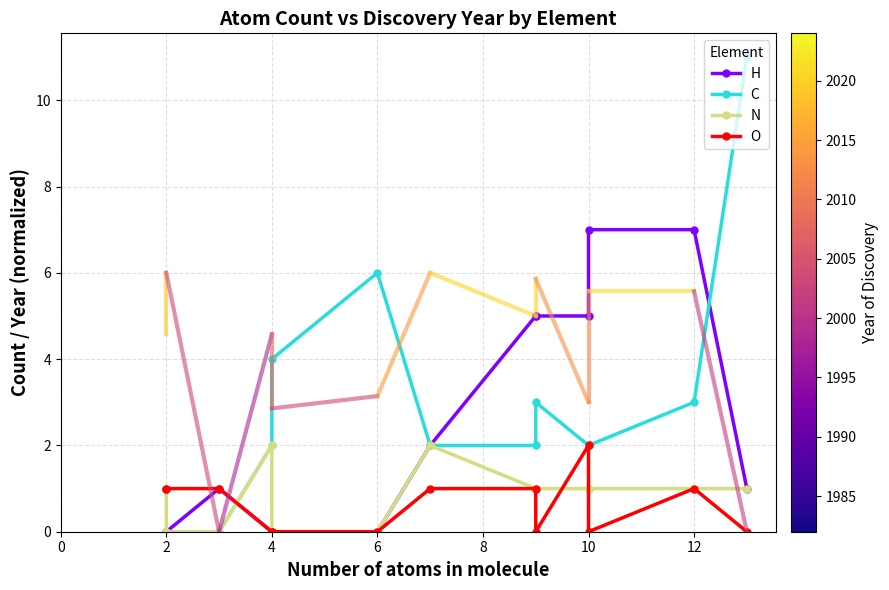

True or false: C and N intersect in this chart.

False